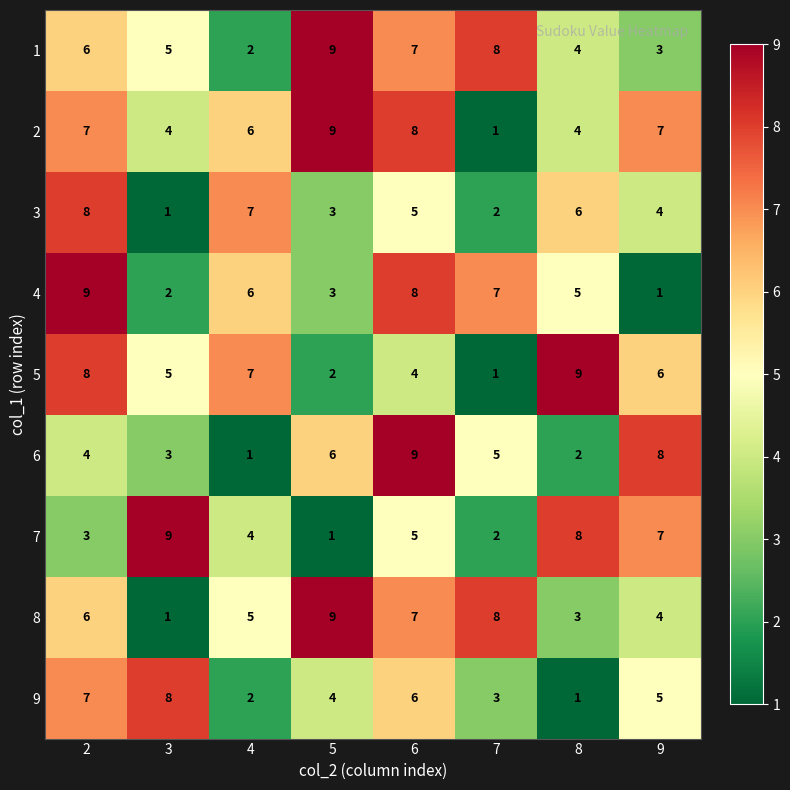

What is the difference between the second highest and second lowest values in the 5 series?

6